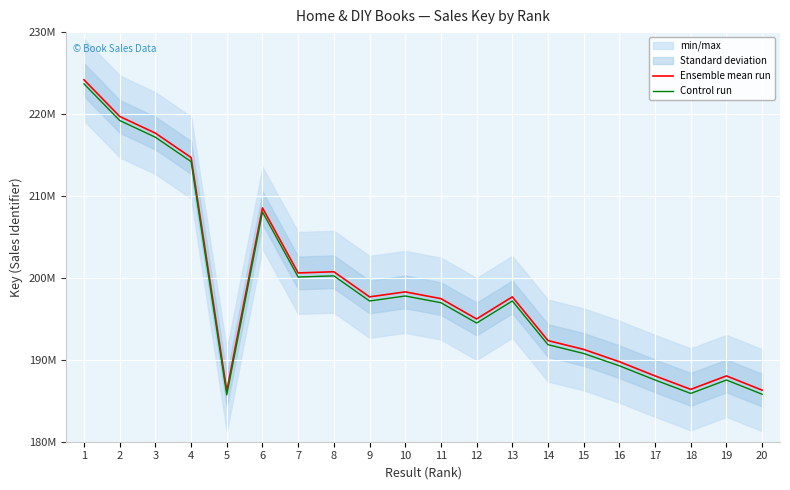

Reading left to right, list all the values displayed in this chart.

Ensemble mean run: 224179795	219709364	217667918	214691874	186209177	208547086	200602127	200746996	197679670	198290162	197467341	194984480	197679710	192343945	191271049	189764494	188035004	186392664	188032463	186294899
Control run: 223679795	219209364	217167918	214191874	185709177	208047086	200102127	200246996	197179670	197790162	196967341	194484480	197179710	191843945	190771049	189264494	187535004	185892664	187532463	185794899